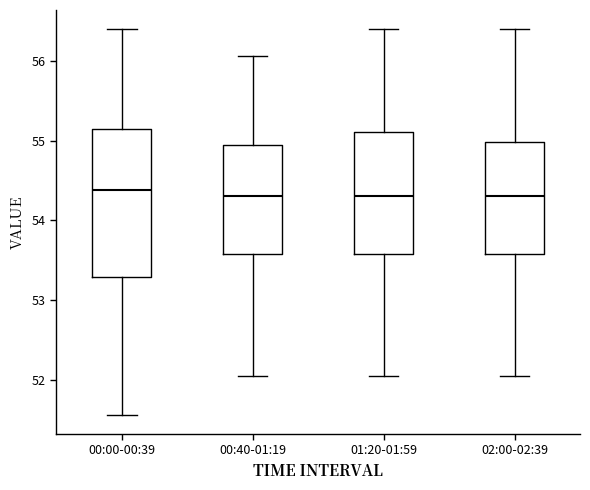

Where is the lower edge of the box for 02:00-02:39 on the y-axis? The values are not printed on the chart, so give them approximately, as read against the axis.

53.6